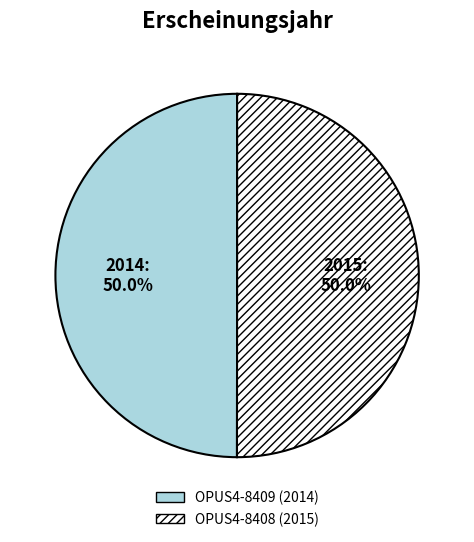

What is the total percentage of OPUS4-8409 and OPUS4-8408?

100.0%